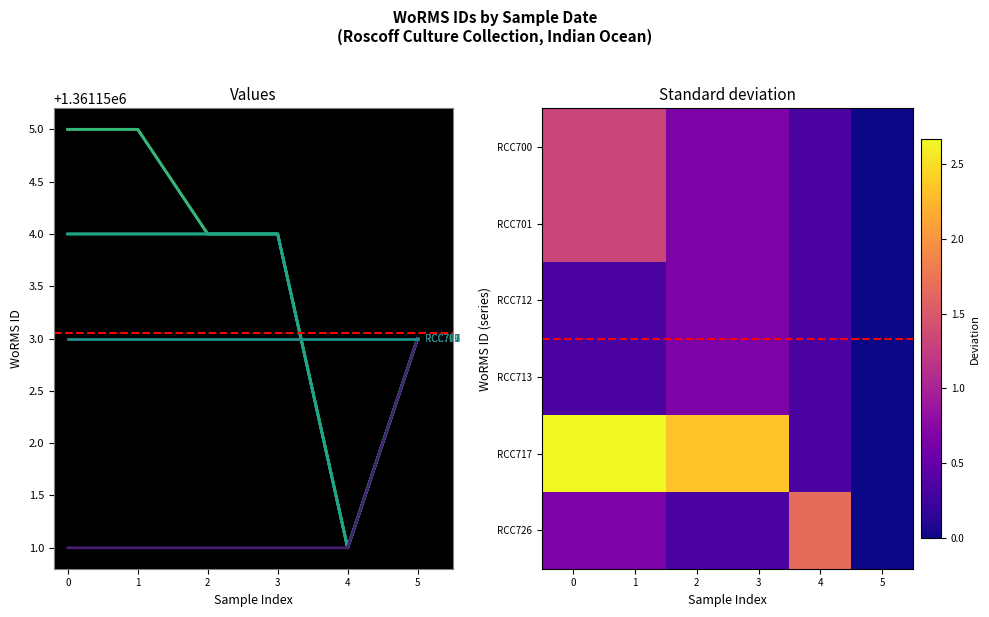

What is the difference between the second highest and minimum values in the RCC712 series?

3